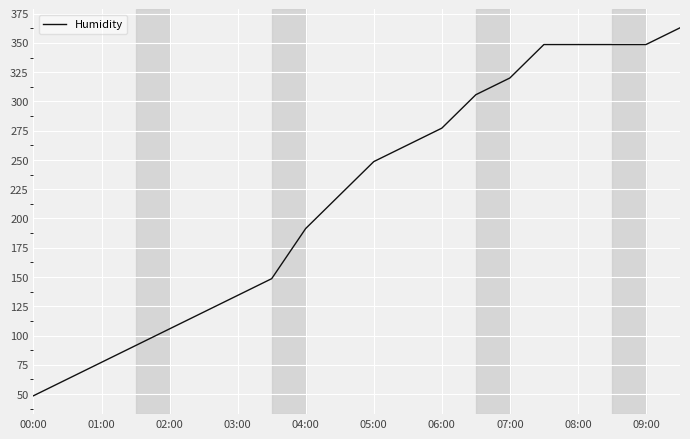

What is the maximum value shown in the chart?

362.9